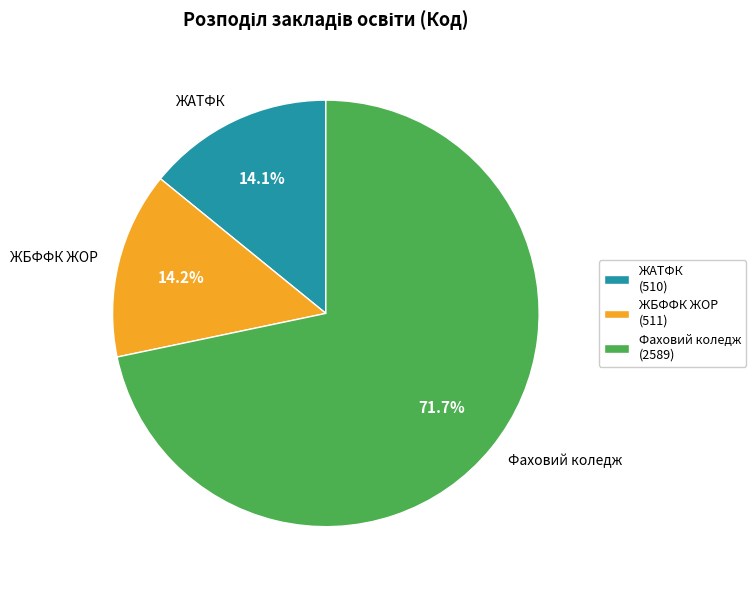

Does any single category account for the majority?

Yes